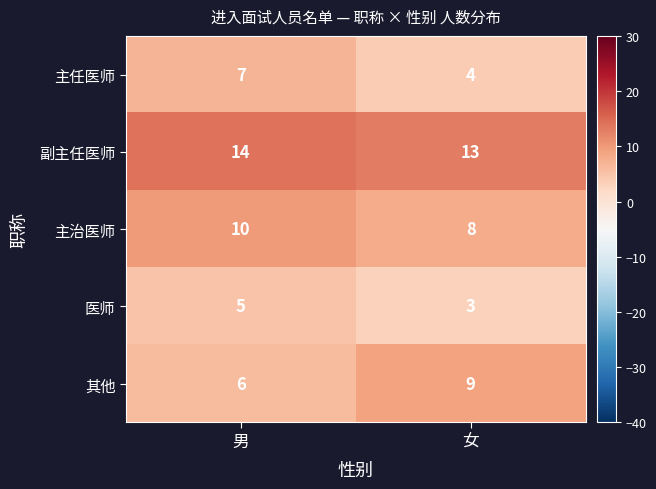

The 主治医师 series shows 10 at 男. True or false?

True